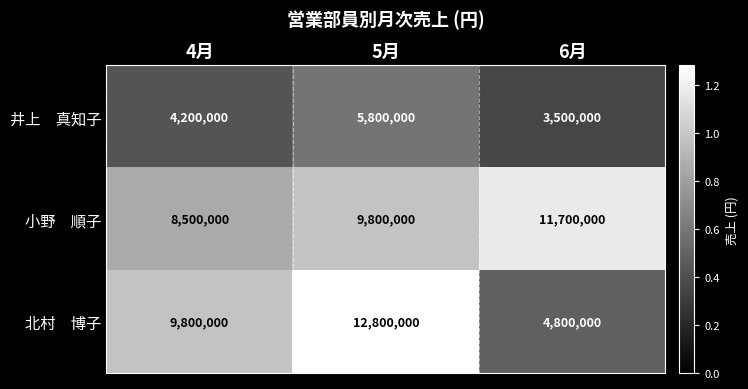

At how many categories does at least one series exceed 8436855?

3